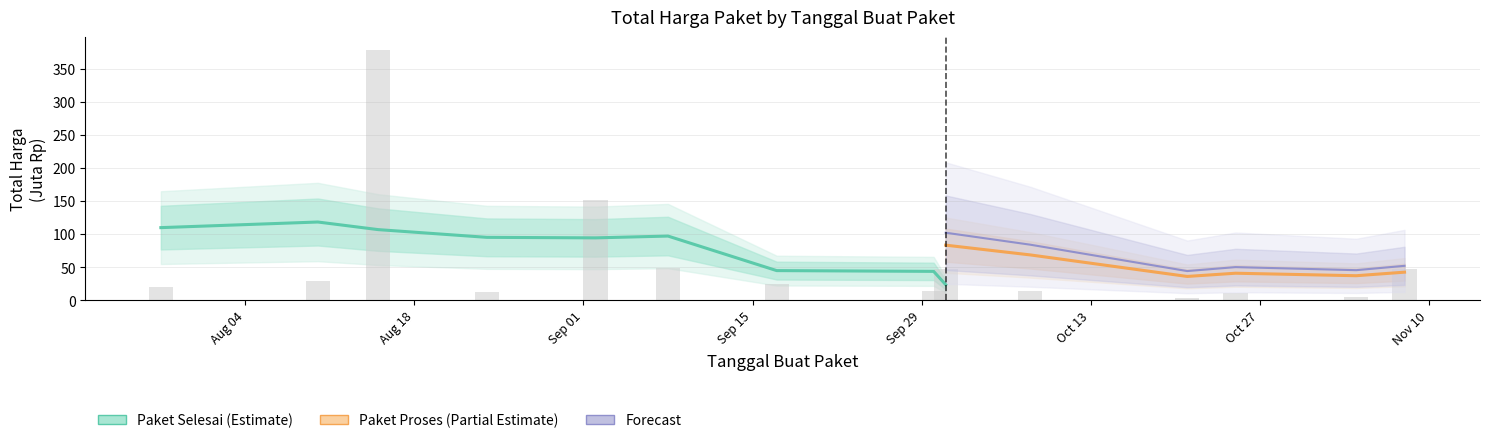

Read the value at 2022-11-08.

48.1